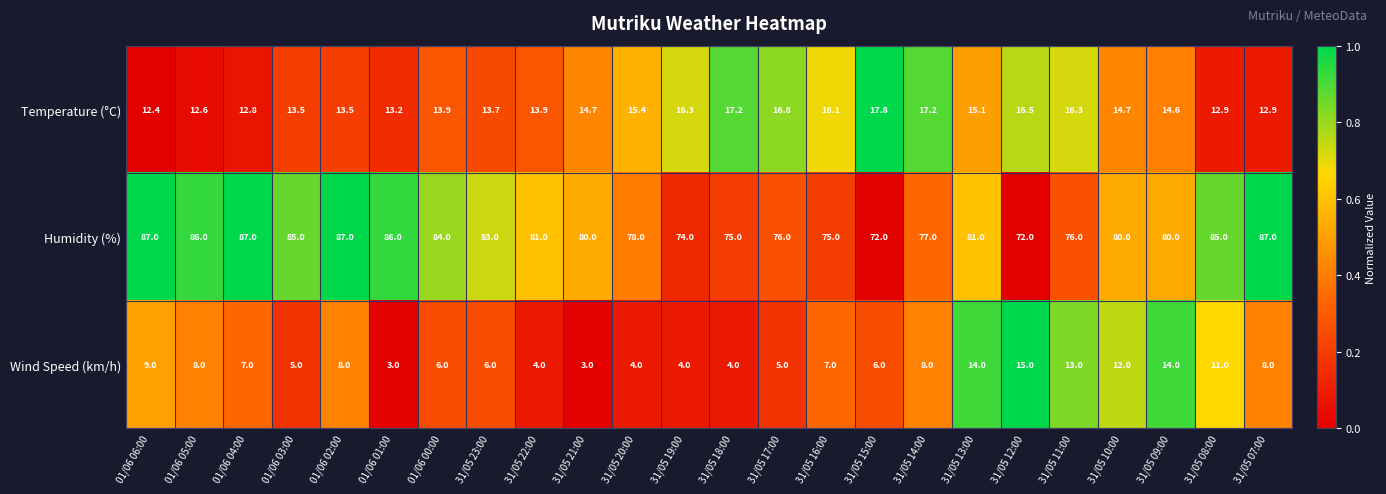

Rank the series at 31/05 23:00 from lowest to highest value.

Wind Speed (km/h), Temperature (°C), Humidity (%)